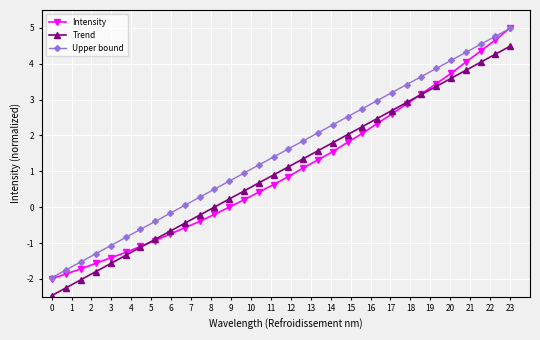

What is the maximum value for Trend?

4.5